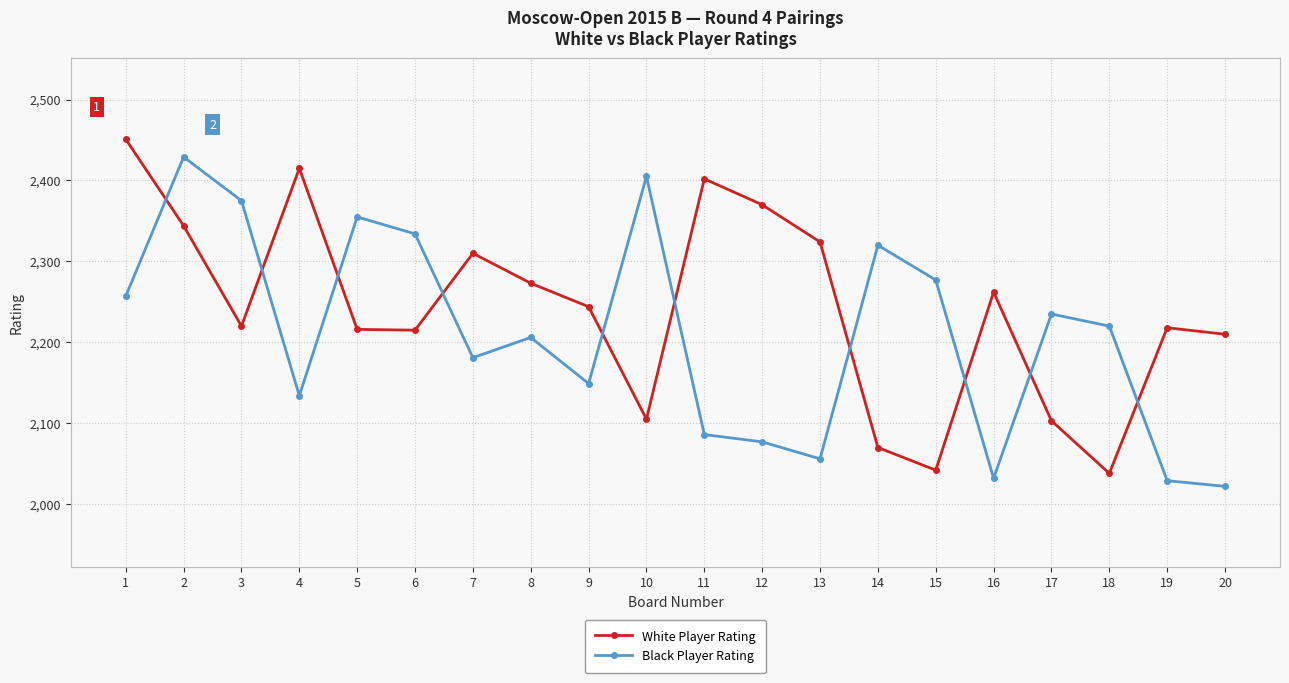

How many lines are shown in the chart?

2